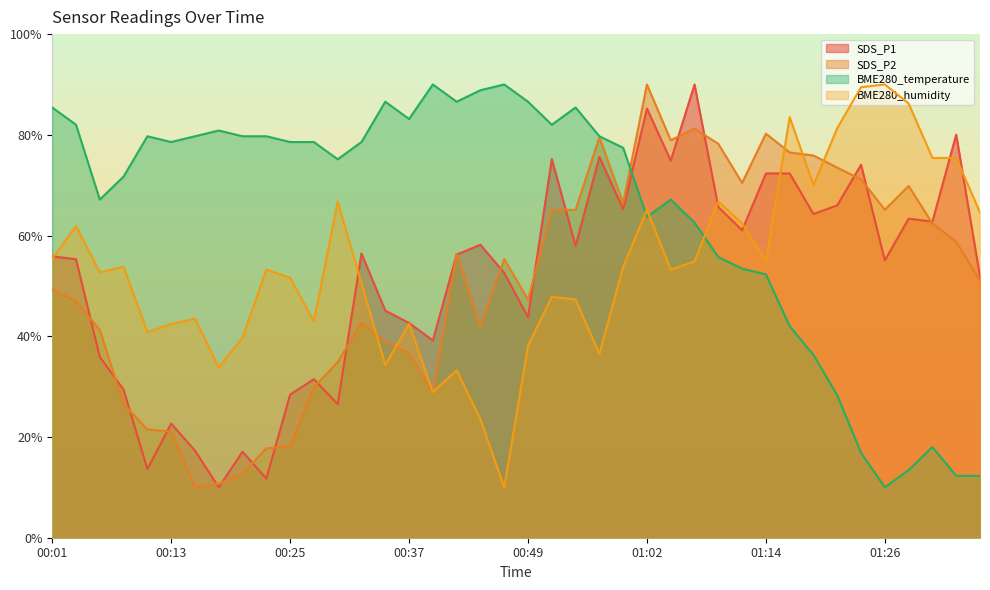

True or false: BME280_humidity has a value of 28.9 at 00:40.

True